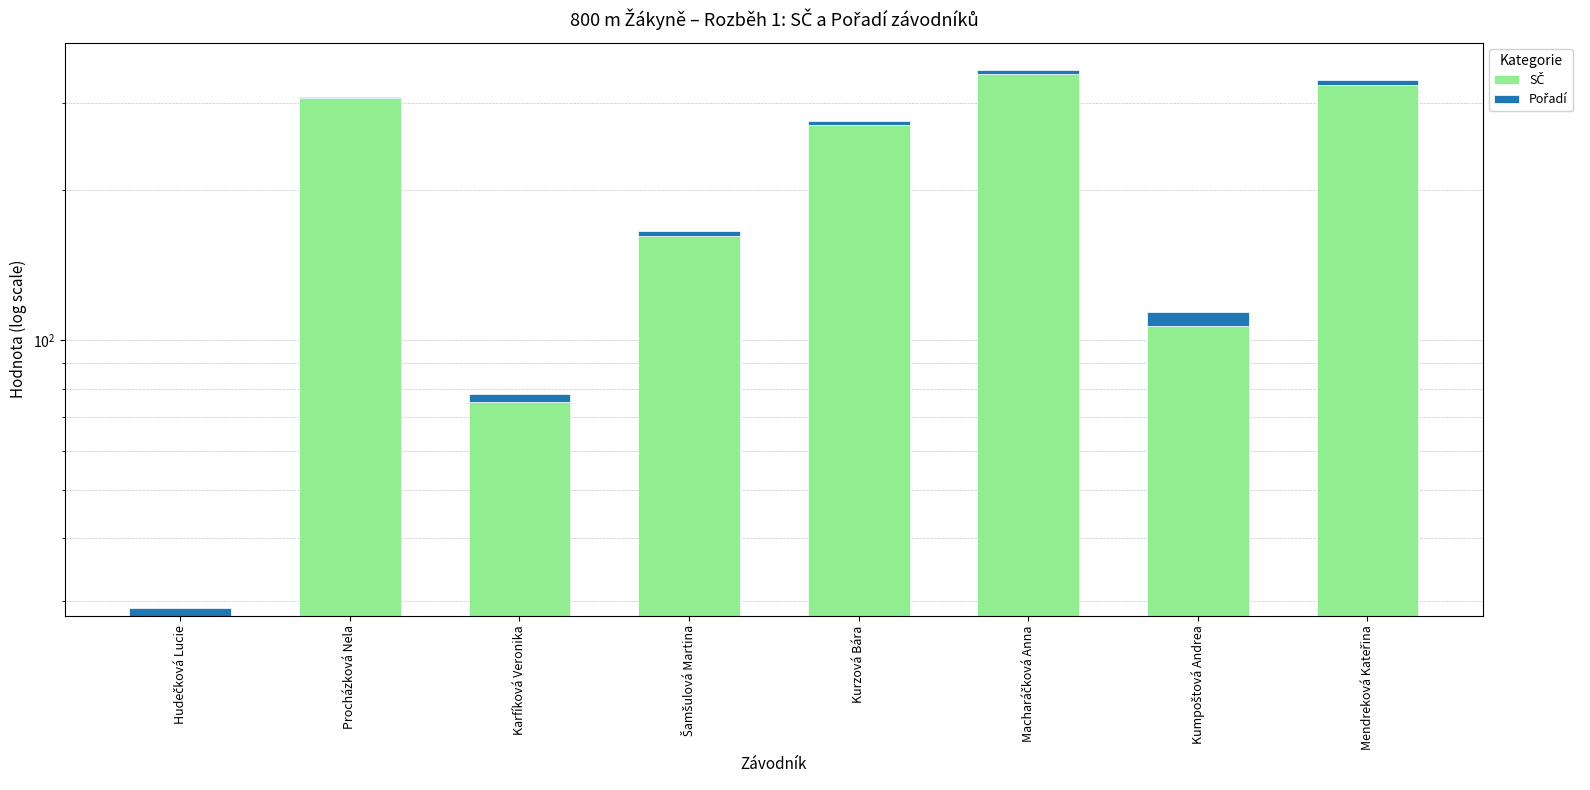

What position from the left is Hudečková Lucie?

1